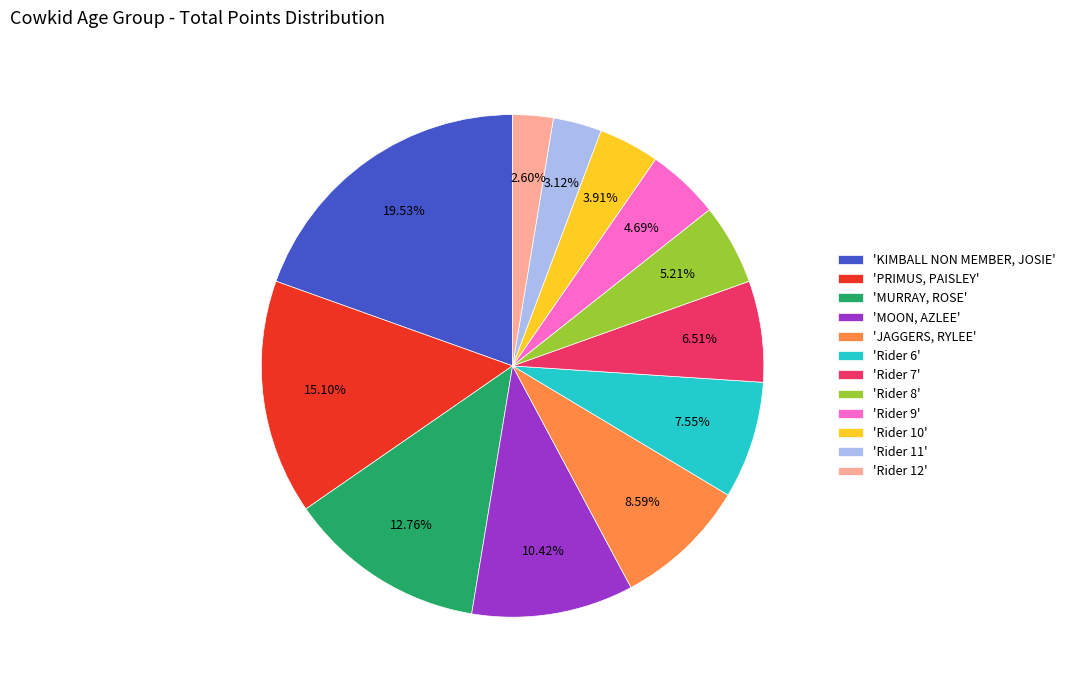

Count the number of slices in the pie.

12